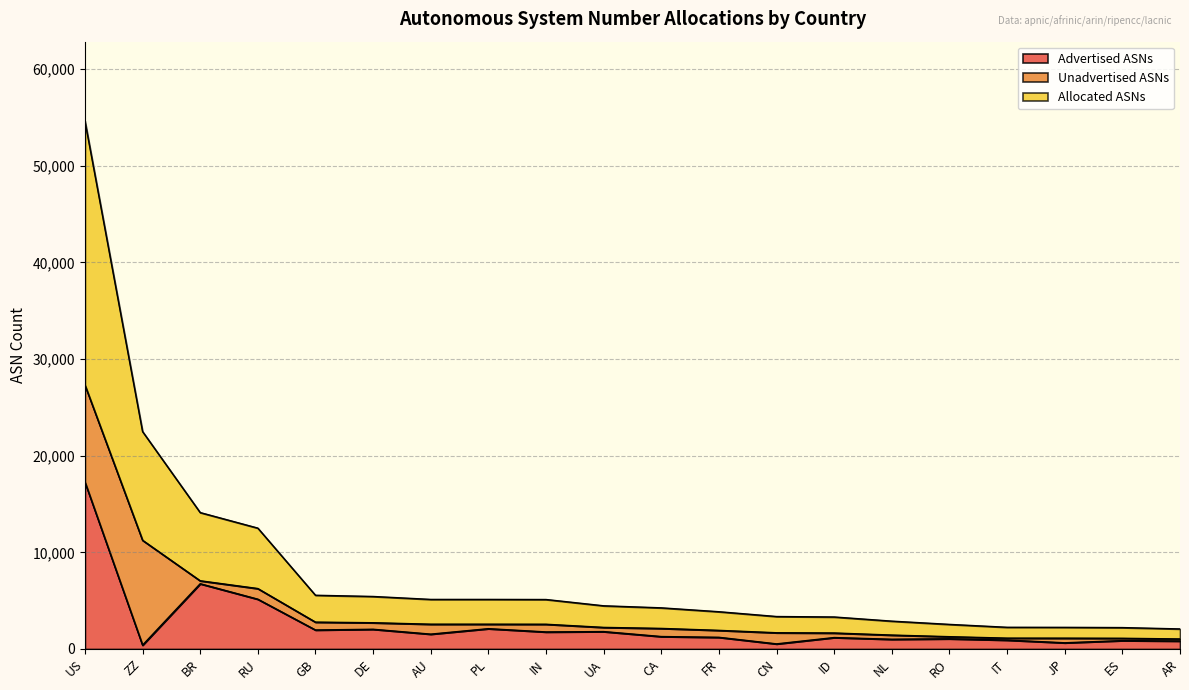

How many lines are shown in the chart?

3